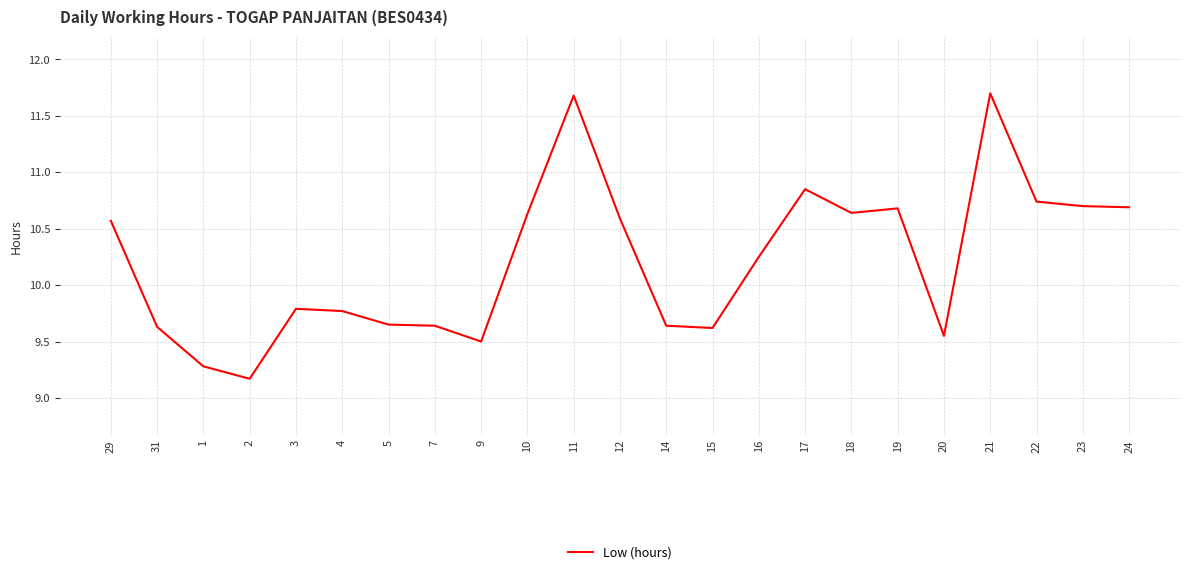

Approximately how many times larger is the value at 29 compared to 22?

1.0